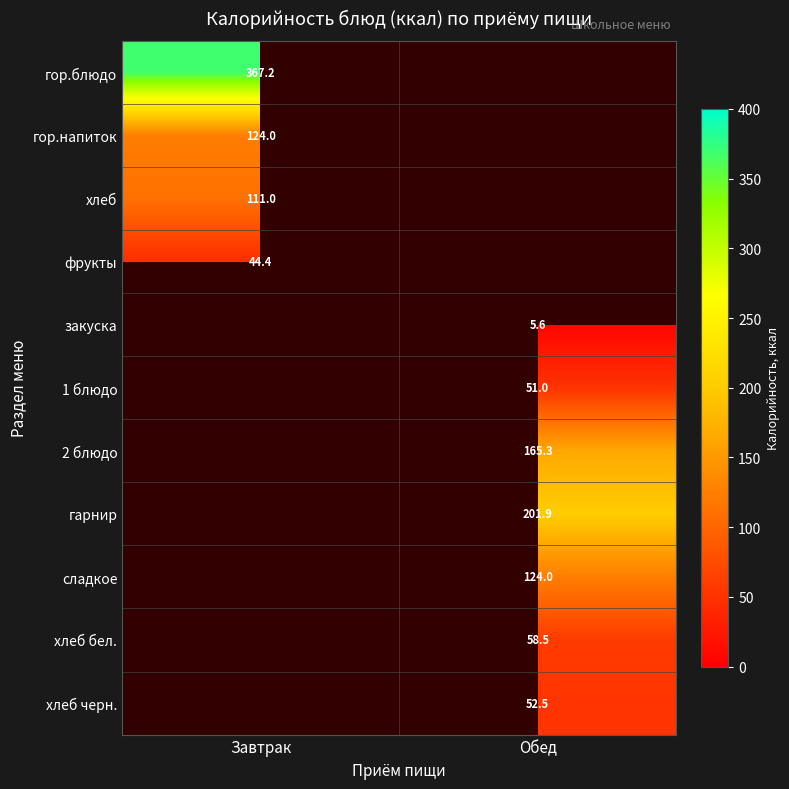

Is the value of 1 блюдо at Обед greater than the value of хлеб черн. at Обед?

No